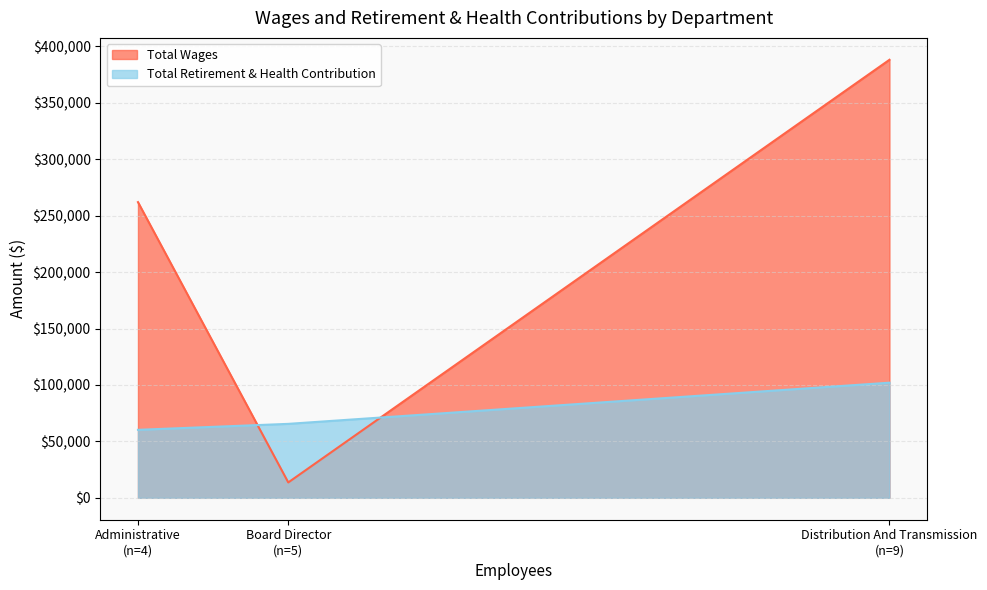

Is the value of Total Retirement & Health Contribution at Distribution And Transmission greater than the value of Total Wages at Administrative?

No